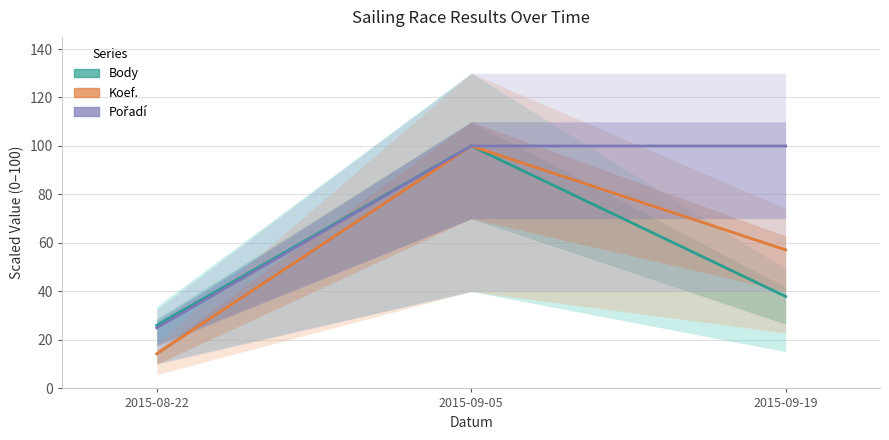

At which label does Koef. reach its peak?

2015-09-05